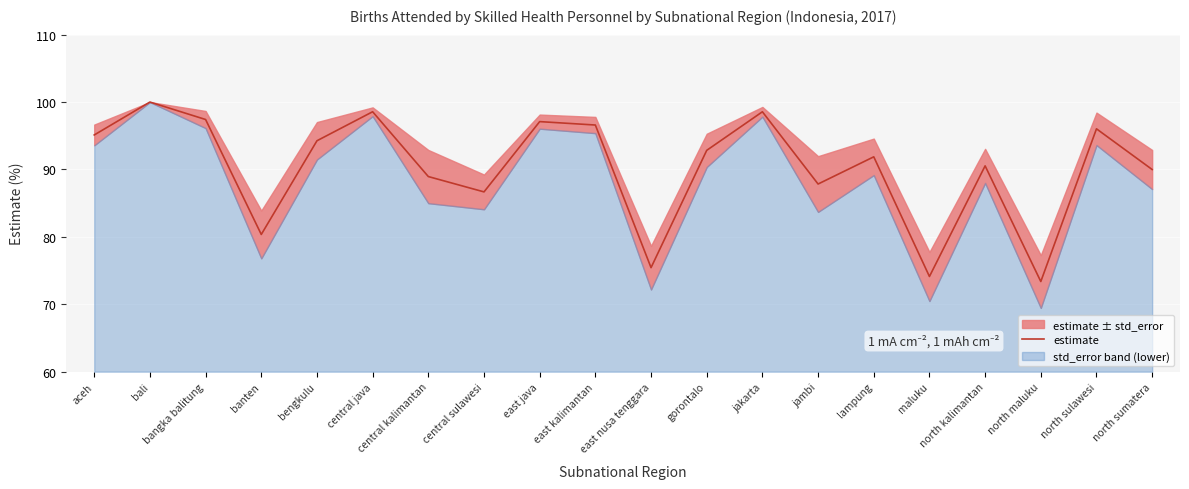

How many values exceed 92?

10